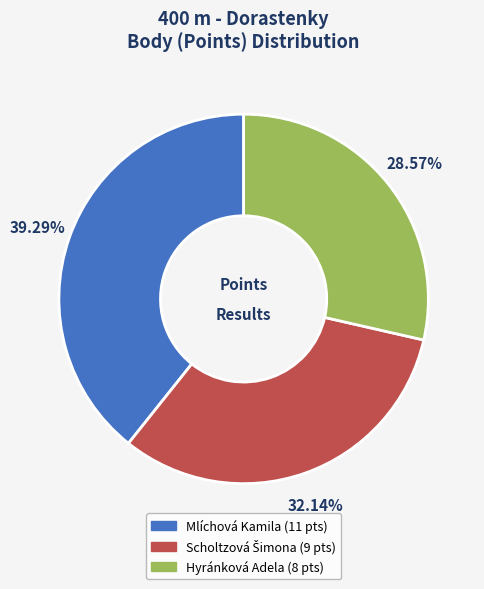

What is the ratio of the value at Mlíchová Kamila to the value at Hyránková Adela?

1.4